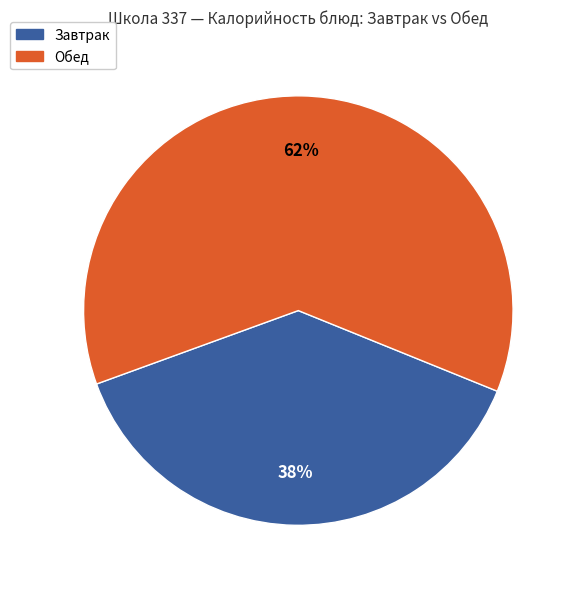

Does any single category account for the majority?

Yes